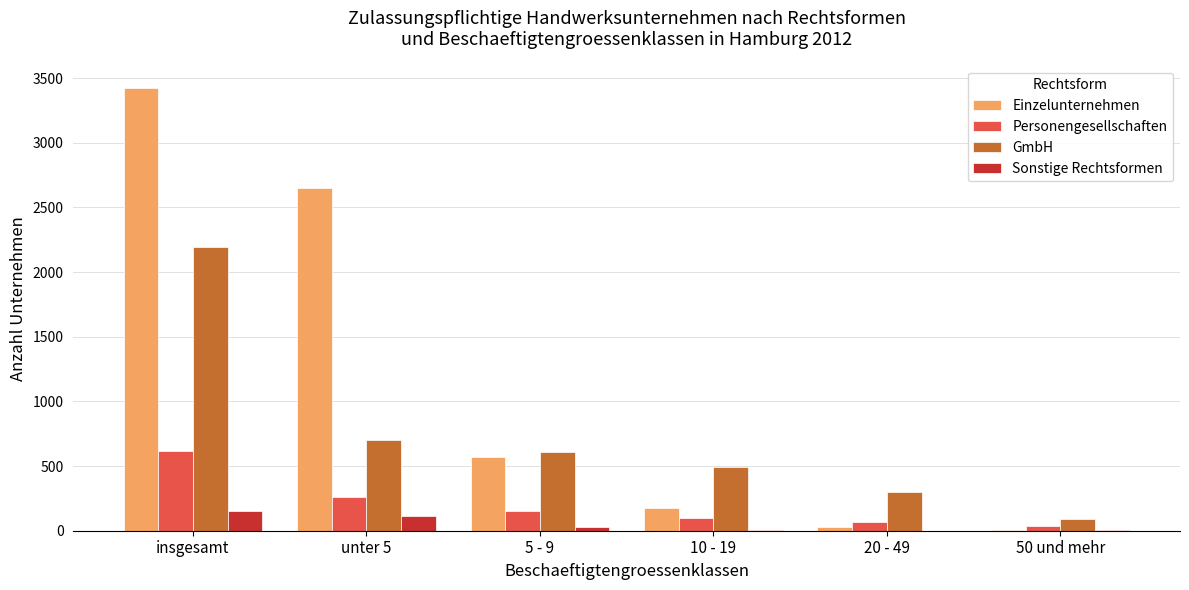

What are all the series names shown in the legend?

Einzelunternehmen, Personengesellschaften, GmbH, Sonstige Rechtsformen